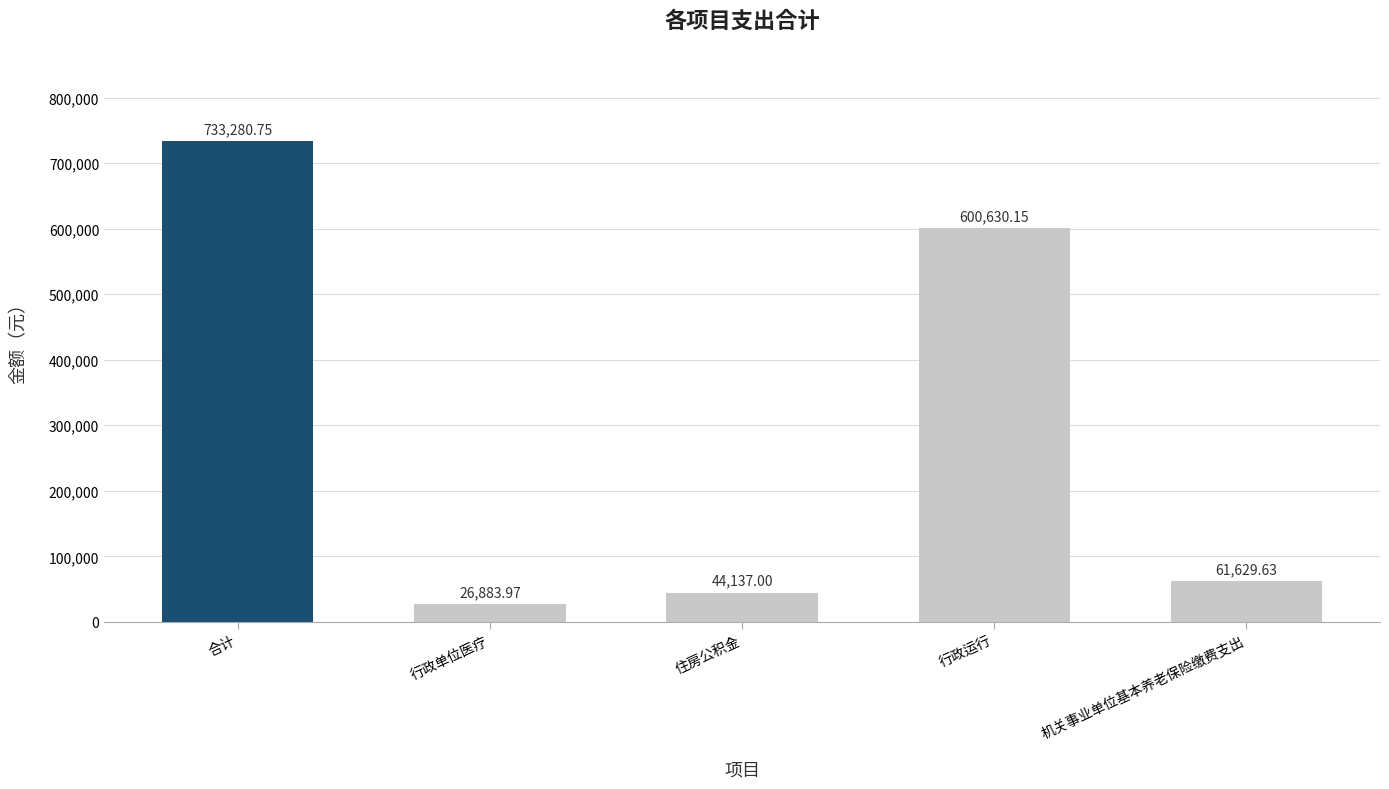

How many data points are above 61629?

3